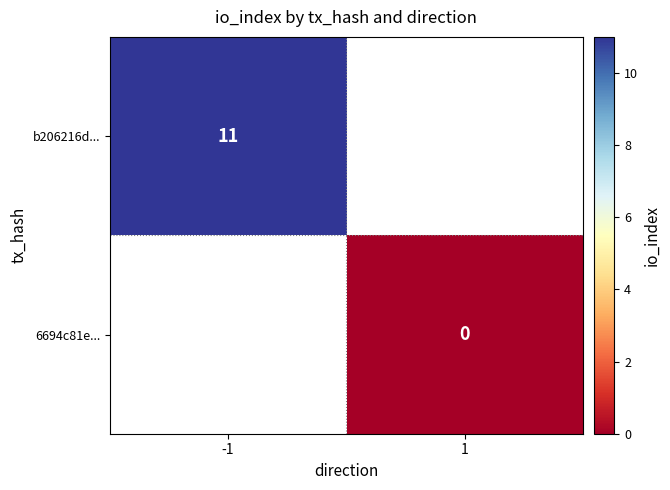

Is it true that b206216d... equals 7 at -1?

False